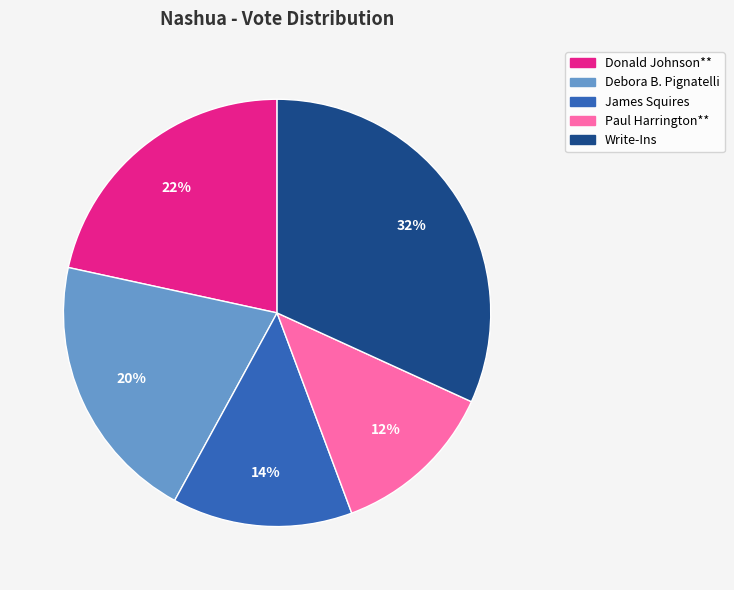

Which category has the smallest portion of the pie?

Paul Harrington**